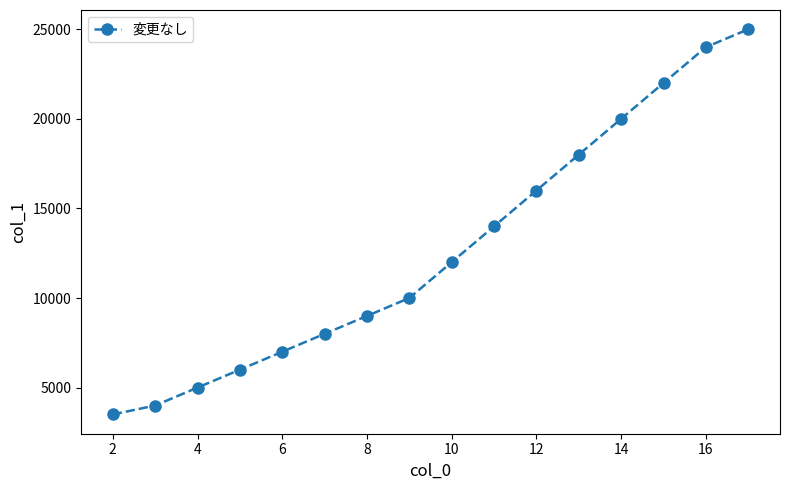

True or false: the data has more than 2 interior local peaks.

False